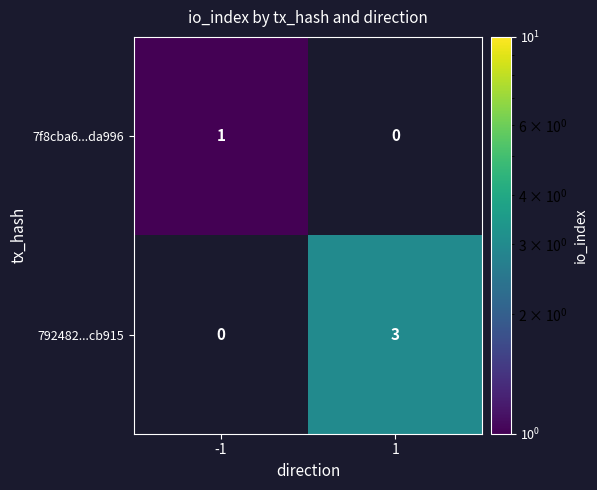

Is it true that 792482...cb915 equals 3 at 1?

True